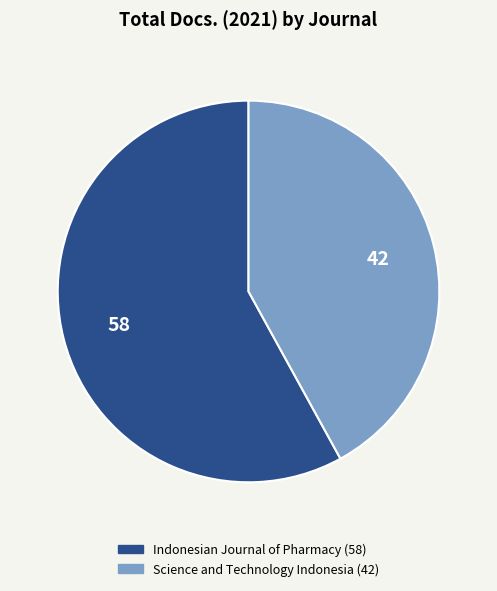

The Indonesian Journal of Pharmacy slice represents 58% of the pie. True or false?

True